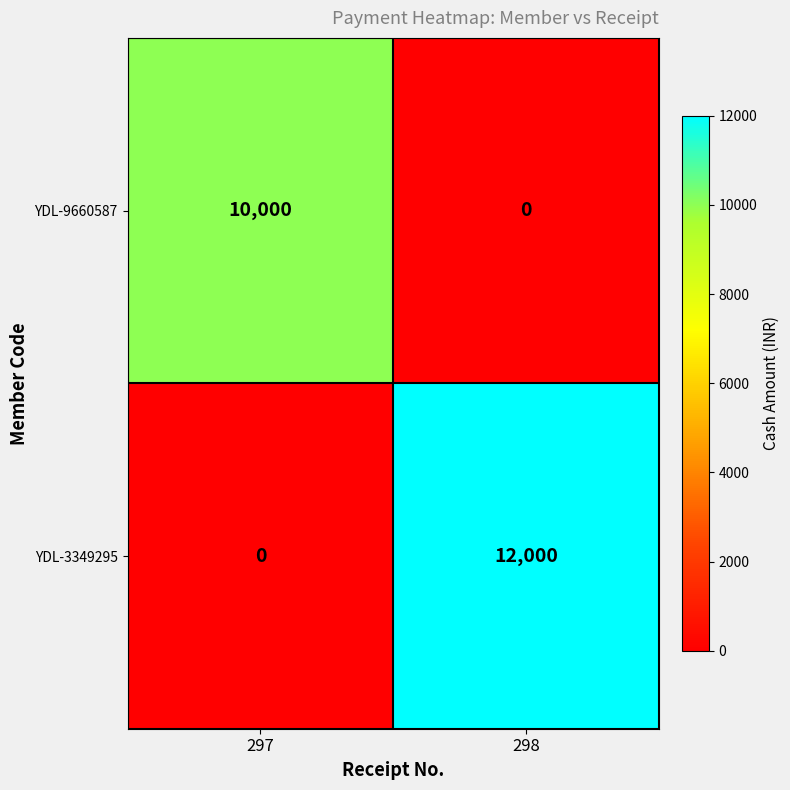

At 298, list the series in order from smallest to largest.

YDL-9660587, YDL-3349295